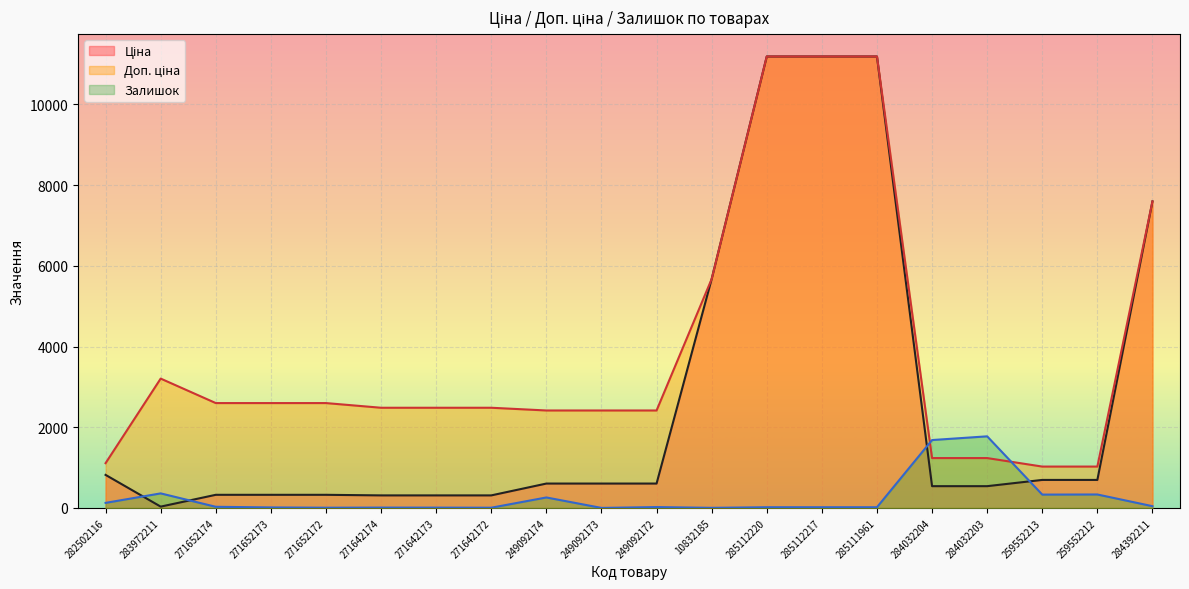

Where does the Доп. ціна series first go above 2482?

283972211